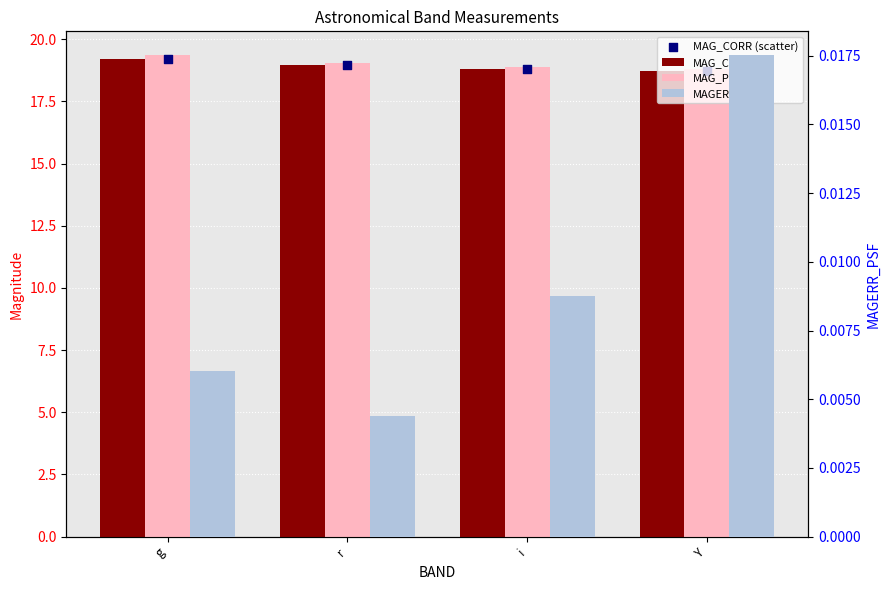

Which series has the largest Y range (max minus min)?

MAG_PSF